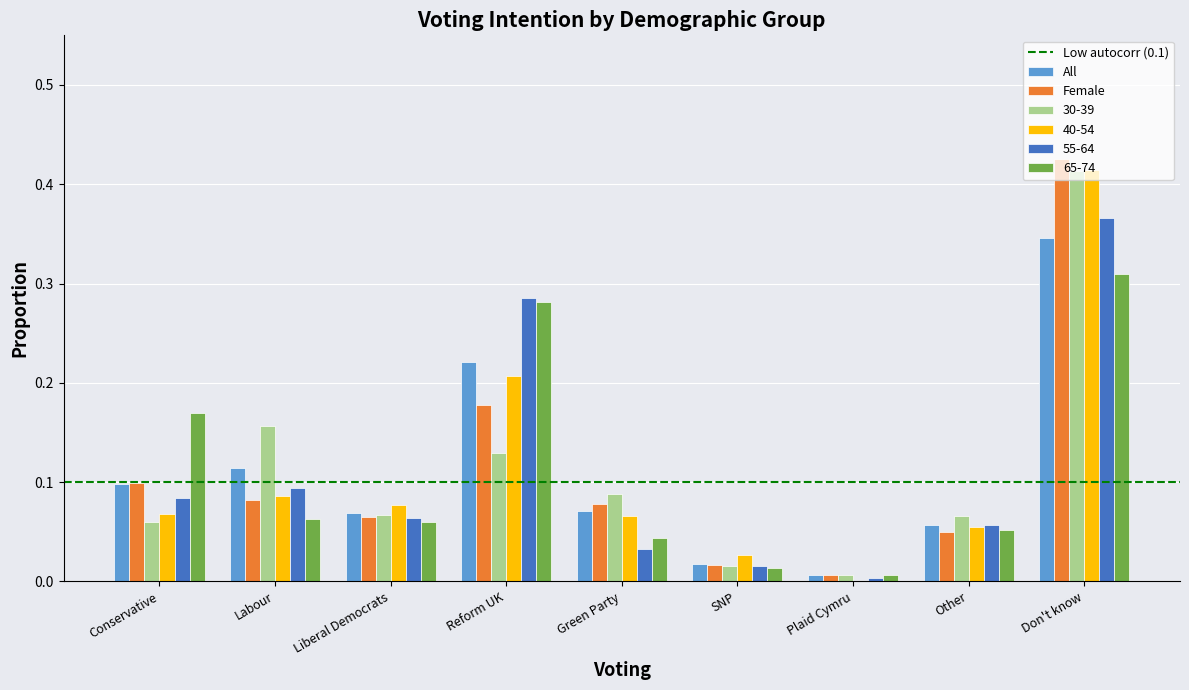

What is the total value across all series at Labour?

0.6